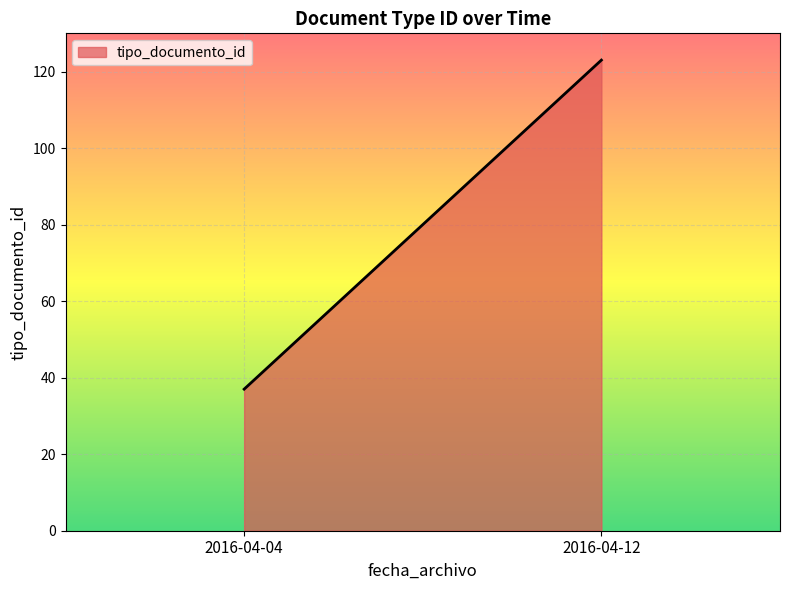

Reading left to right, transcribe all the data shown in this chart.

2016-04-04=37	2016-04-12=123